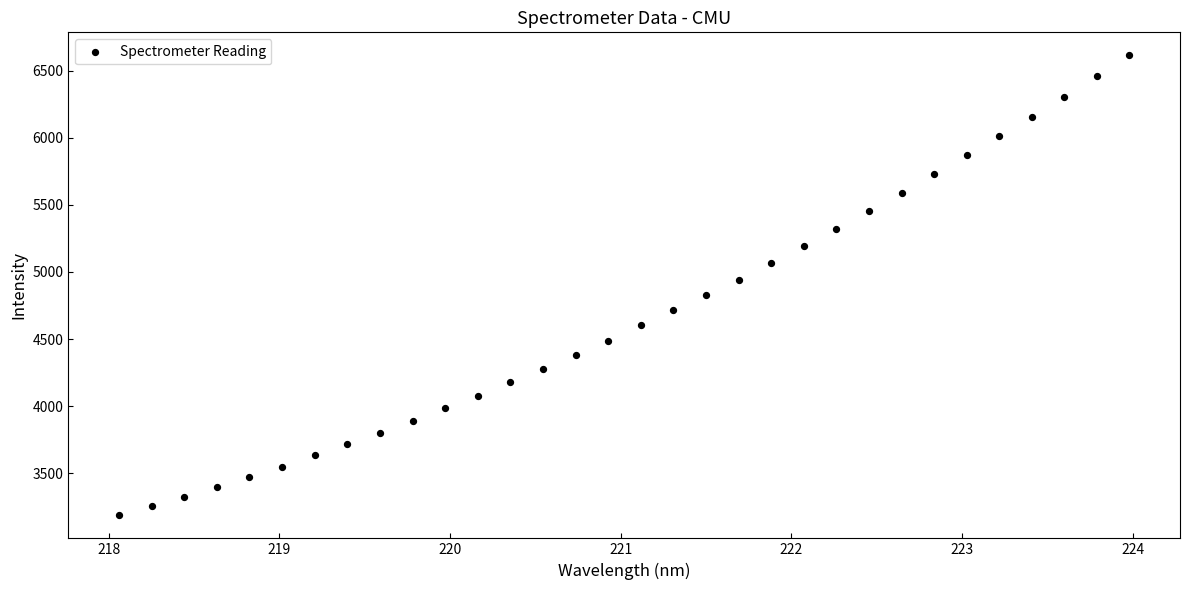

What is the range of Y values (max minus min)?

3427.6